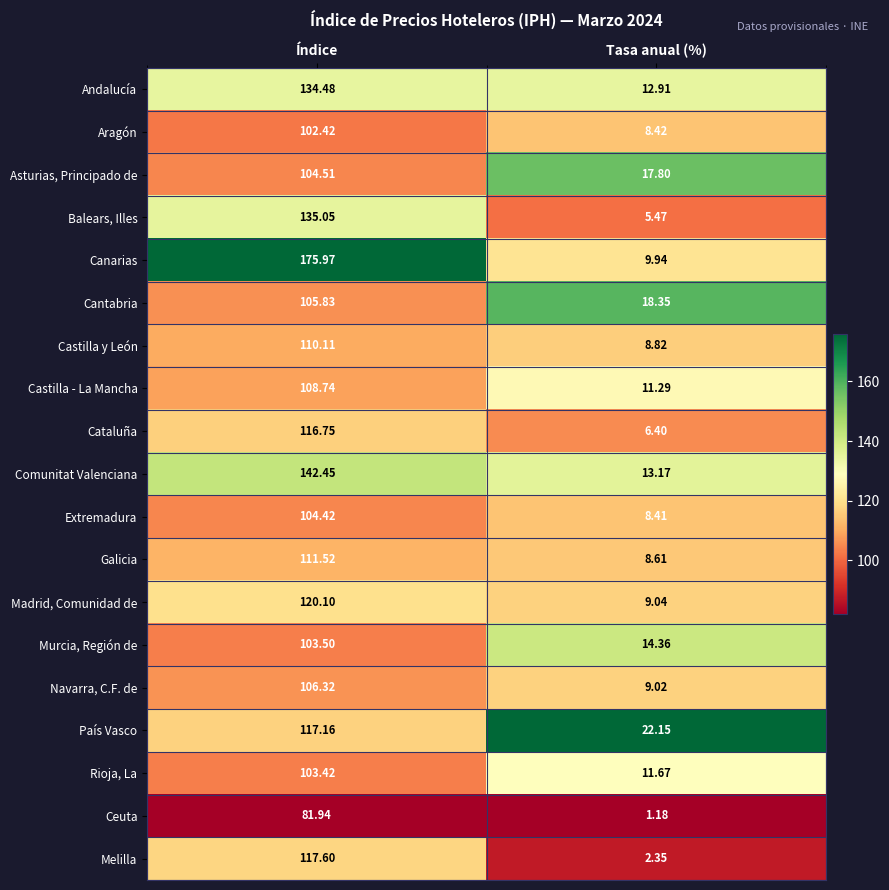

Which series has the largest total across all categories?

Canarias